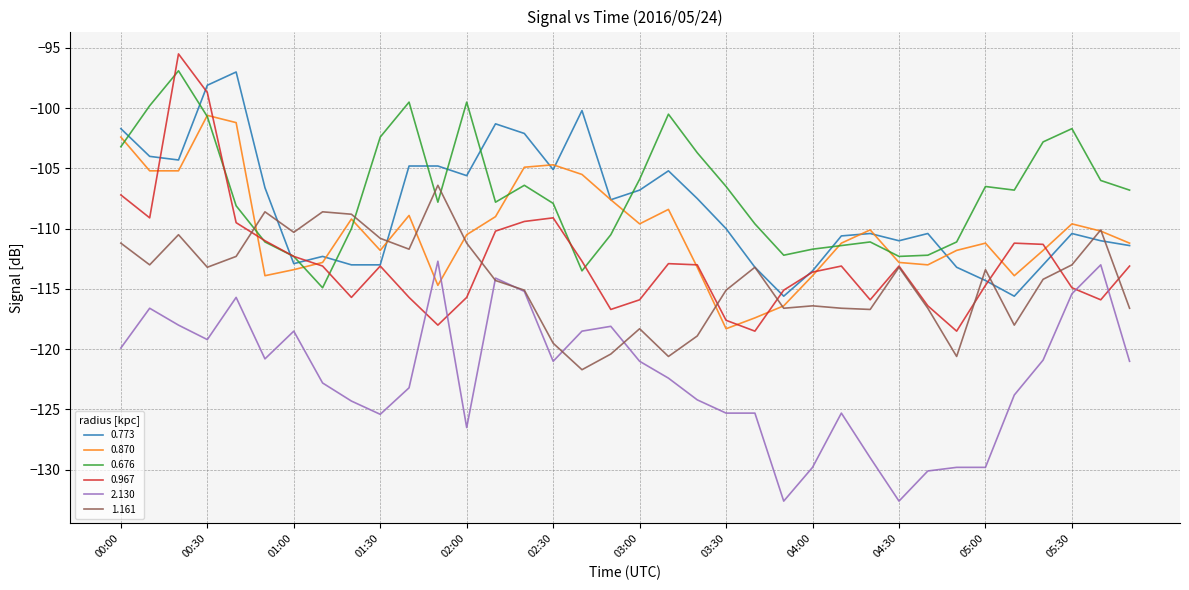

True or false: 0.967 and 2.130 cross at least once.

True